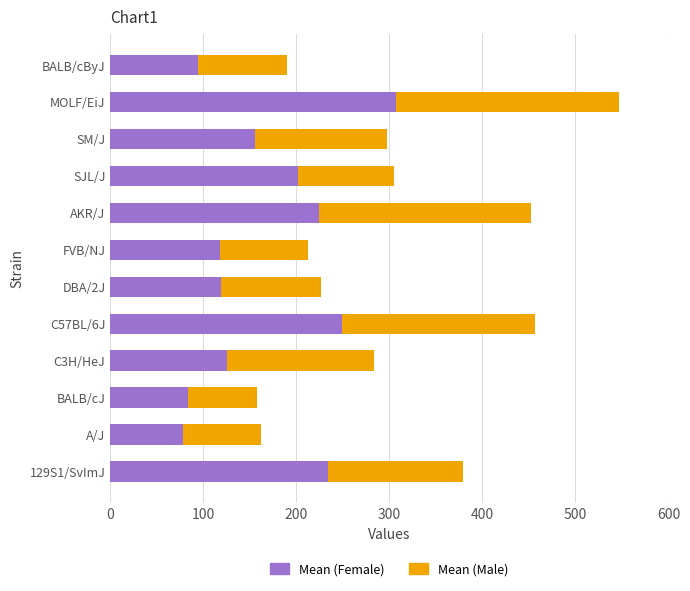

At which category is the sum across all series the highest?

MOLF/EiJ